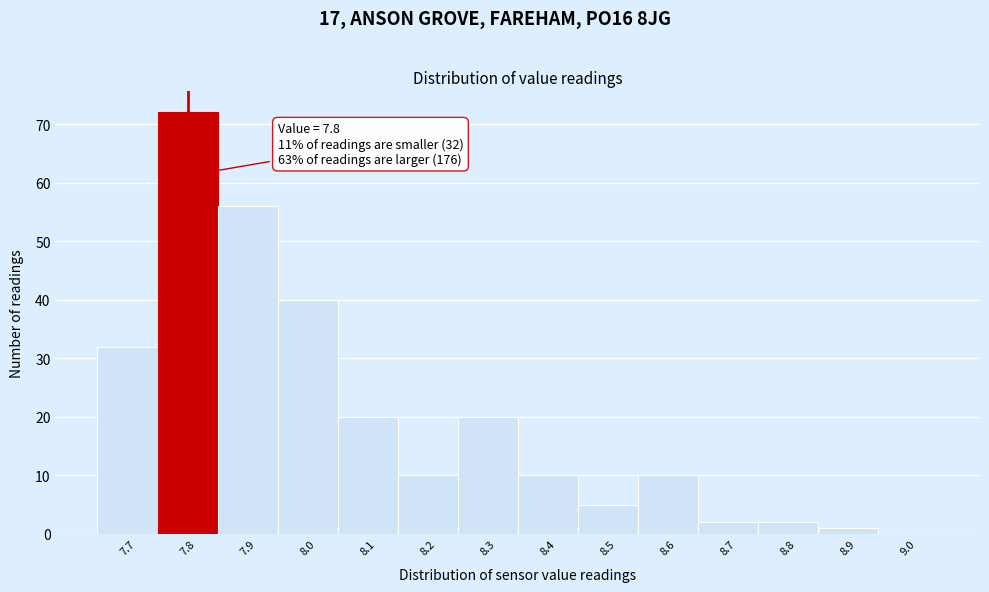

Over which range of the x-axis is the bar tallest?

7.75 to 7.85